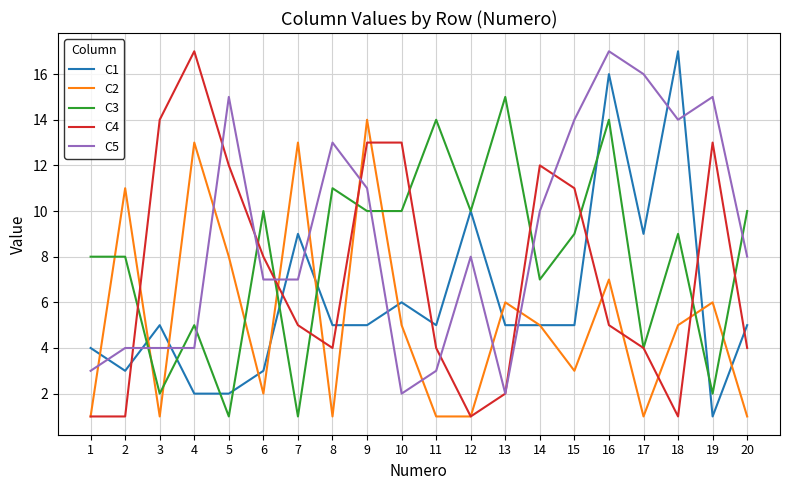

True or false: C1 has a value of 5 at 13.

True